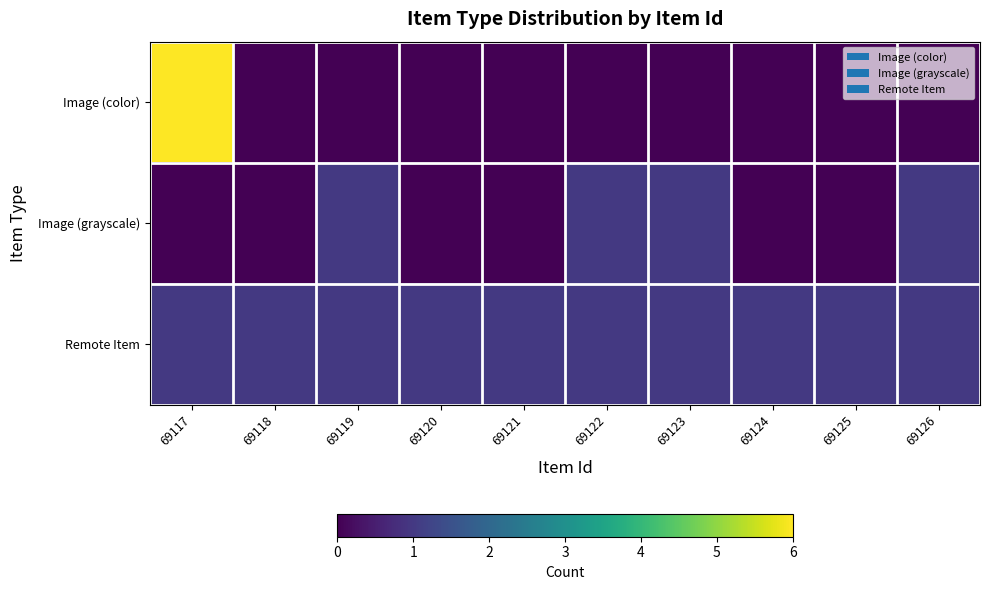

At which category is the sum across all series the highest?

69117